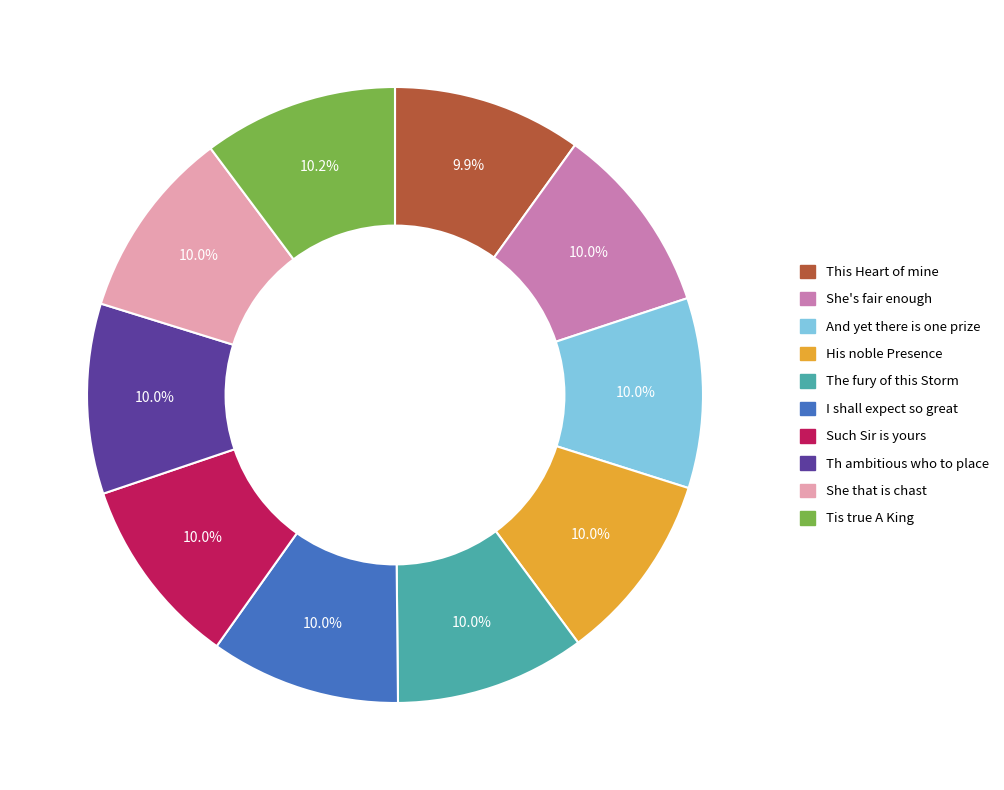

How many slices are in this pie chart?

10